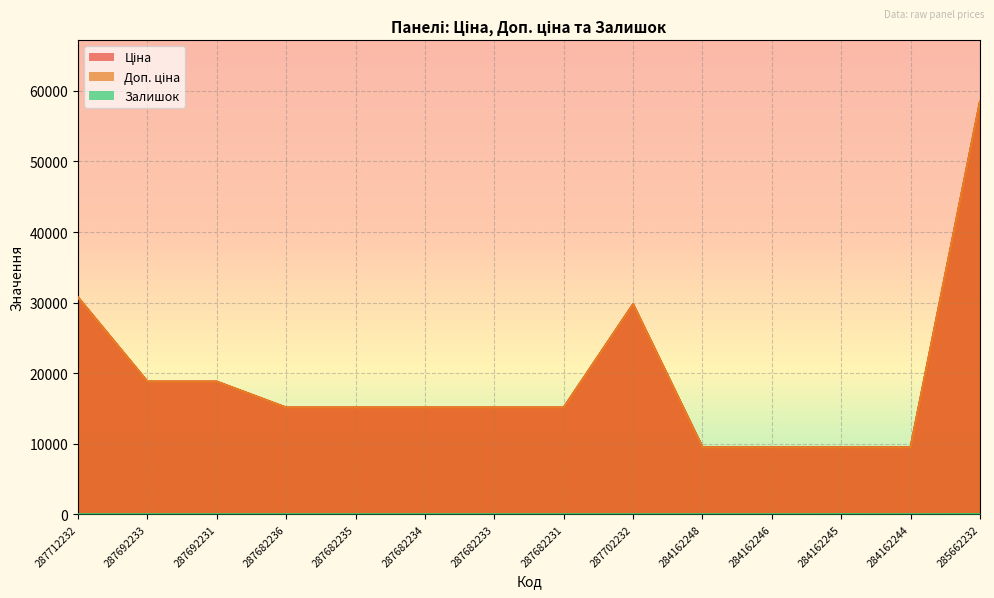

How many positive values does the Залишок series have?

3